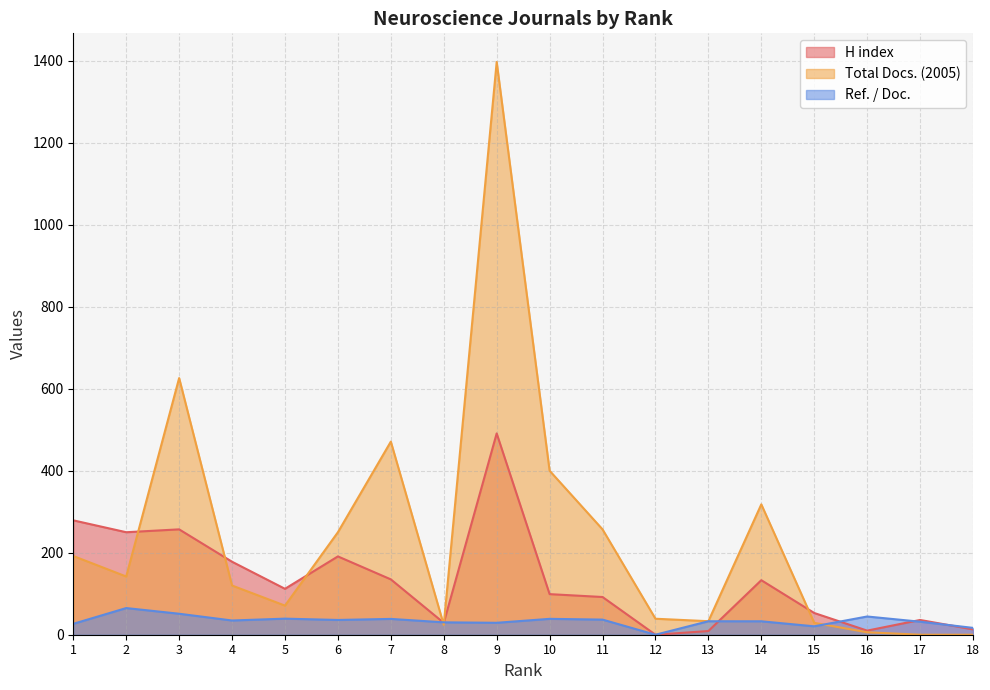

Is the value of Ref. / Doc. at 14 greater than the value of H index at 16?

Yes